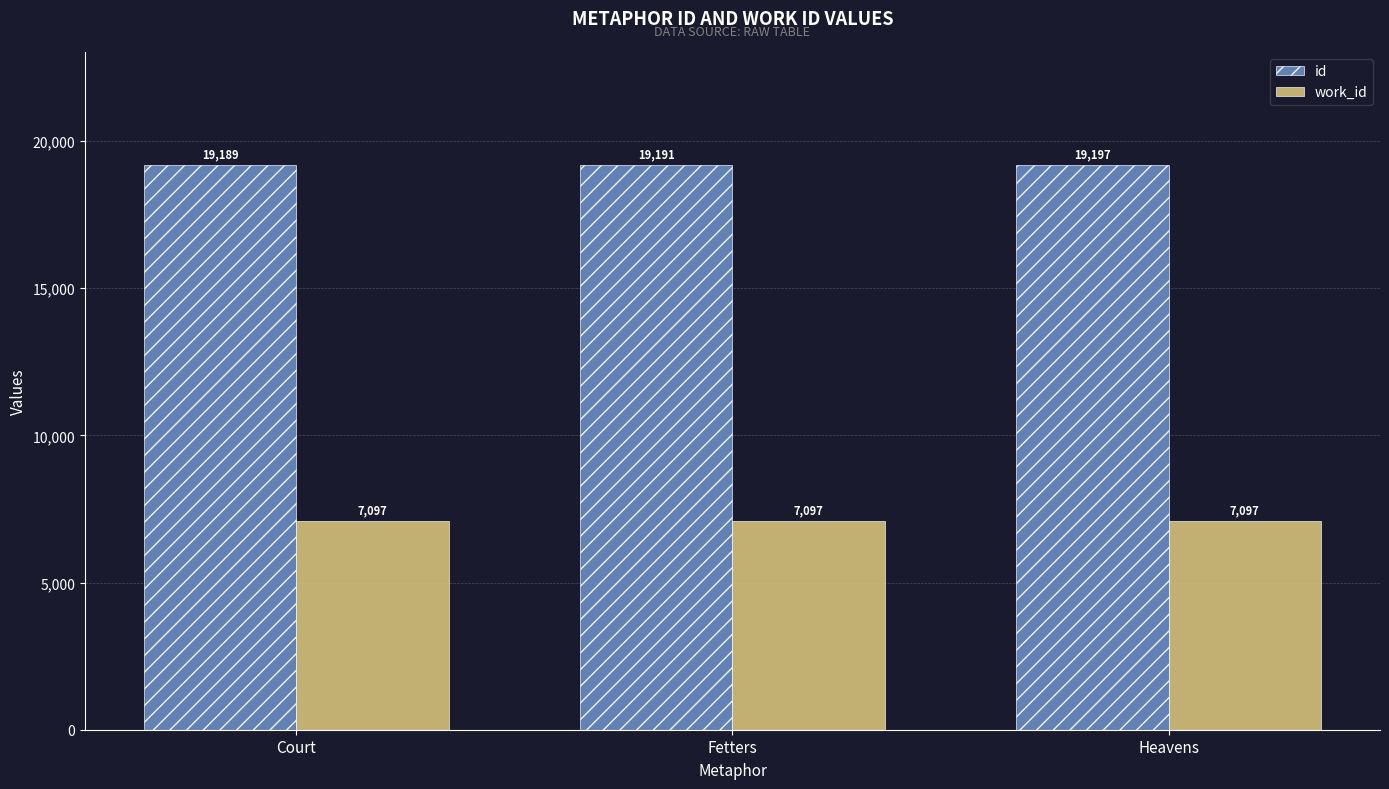

At how many categories does at least one series exceed 15049?

3